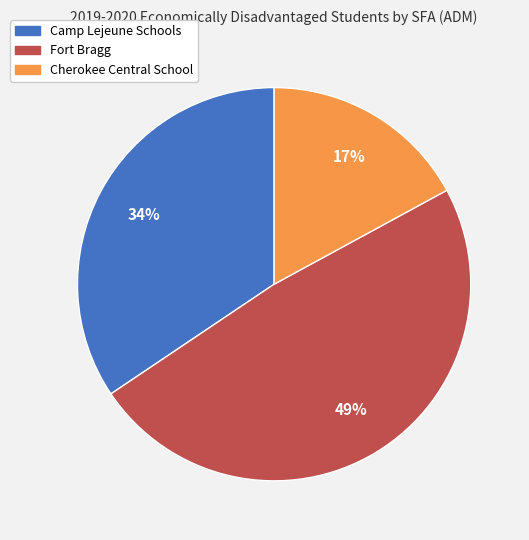

How many slices are in this pie chart?

3